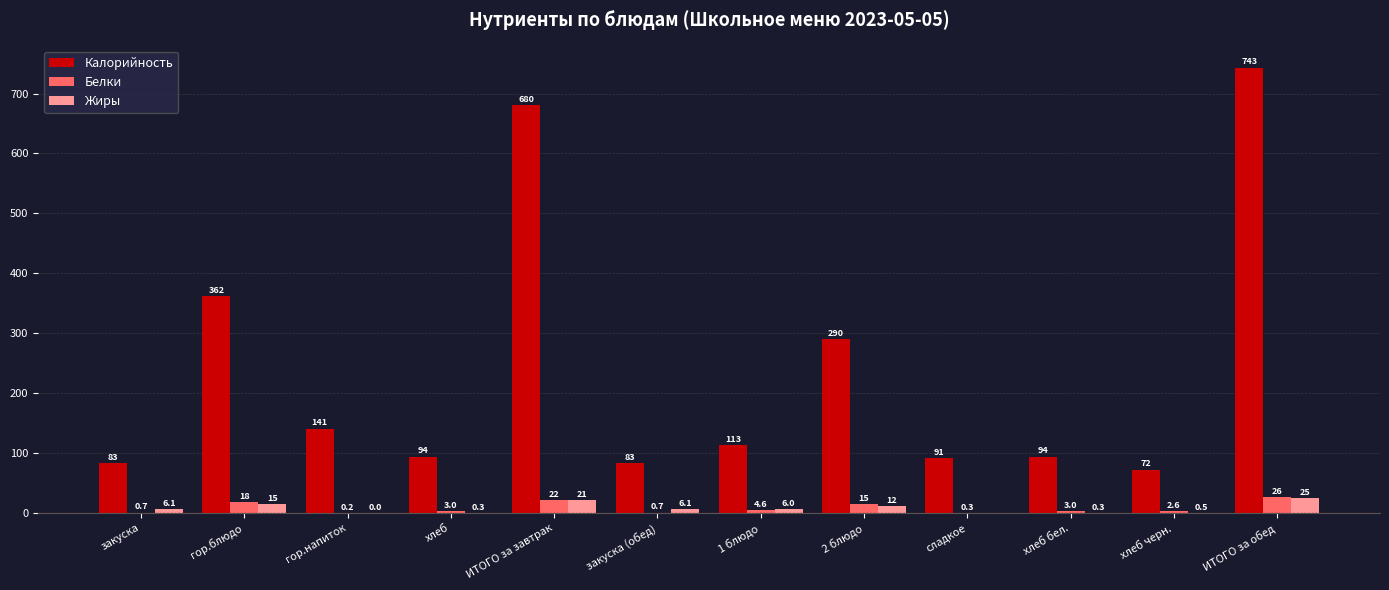

How many data points does each series have?

12